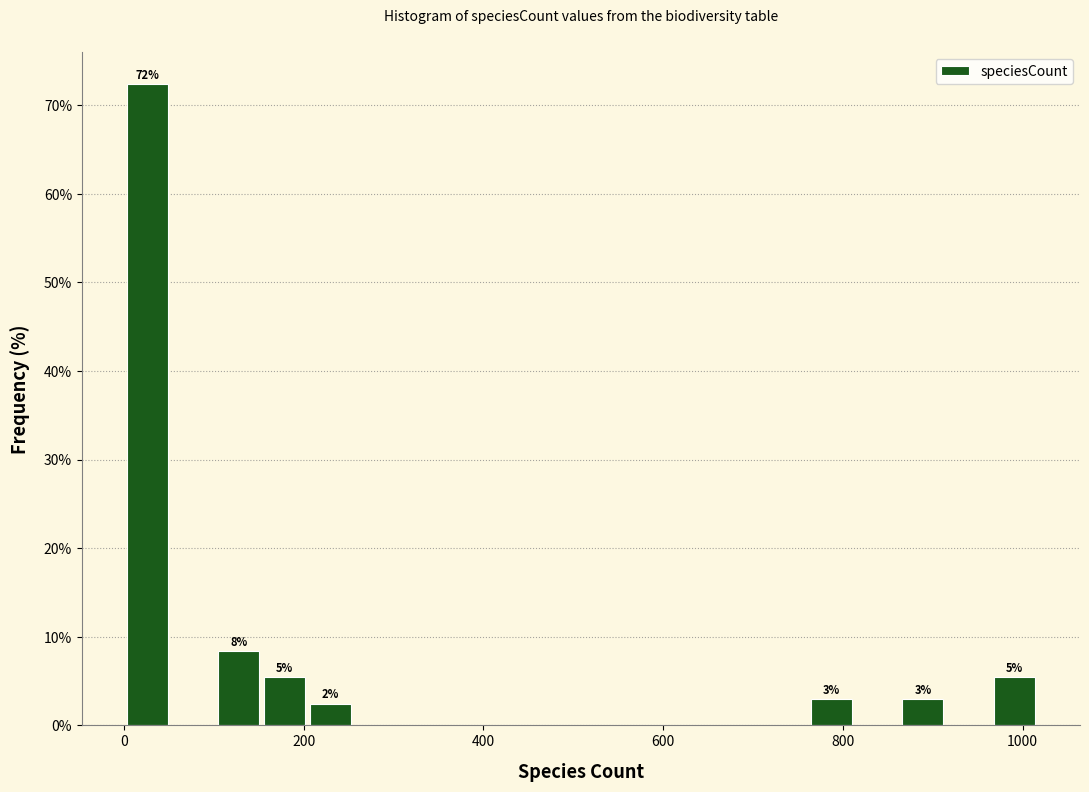

Read against the x-axis, roughly where is the centre of the tallest bar?

20